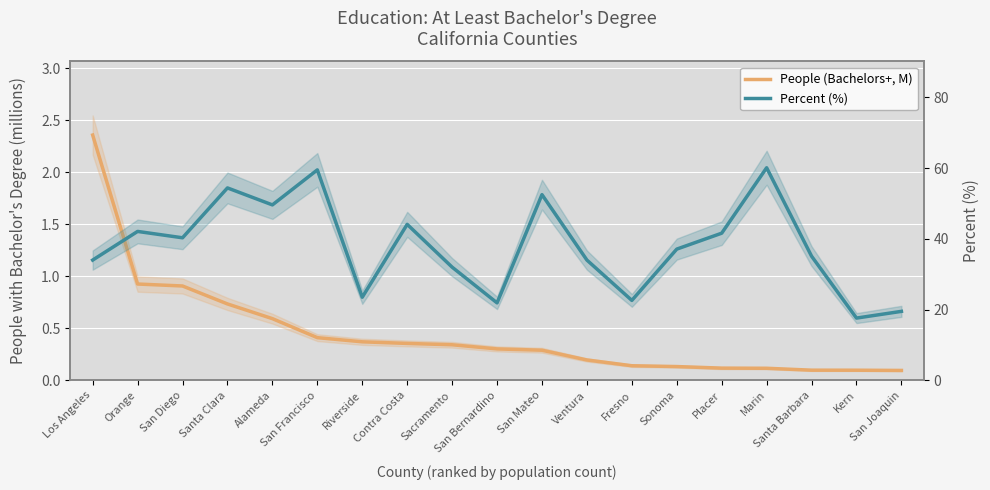

The value of People (Bachelors+, M) at San Francisco is 0.4. True or false?

True